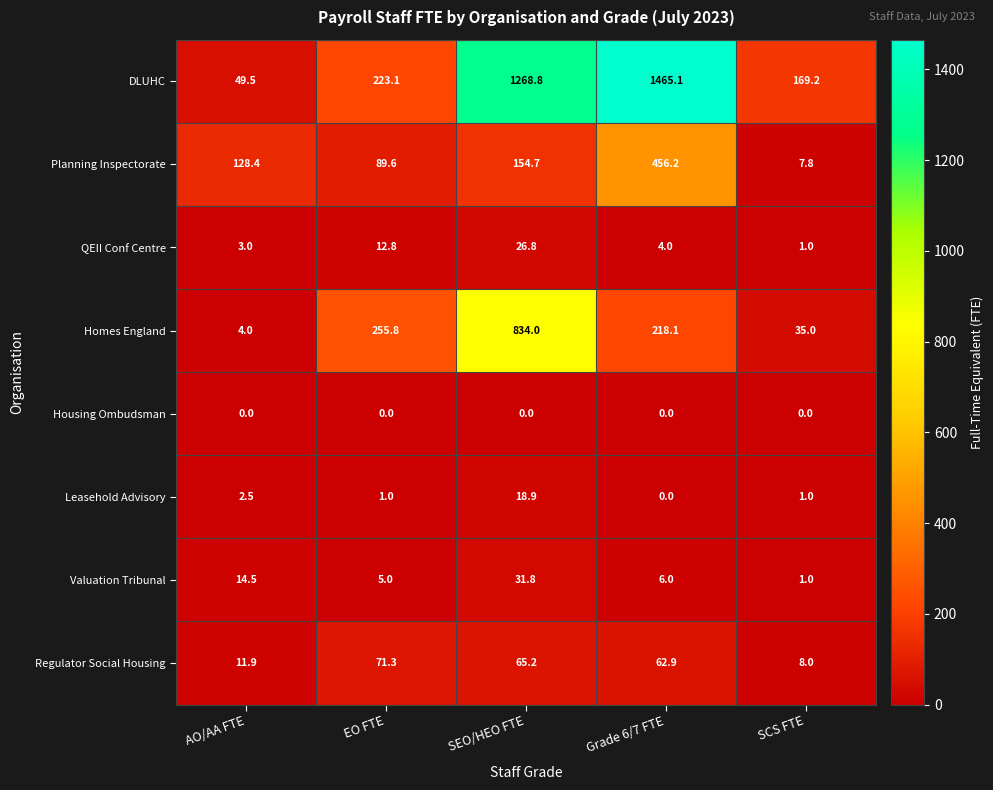

The value of QEII Conf Centre at SEO/HEO FTE is 41.7. True or false?

False